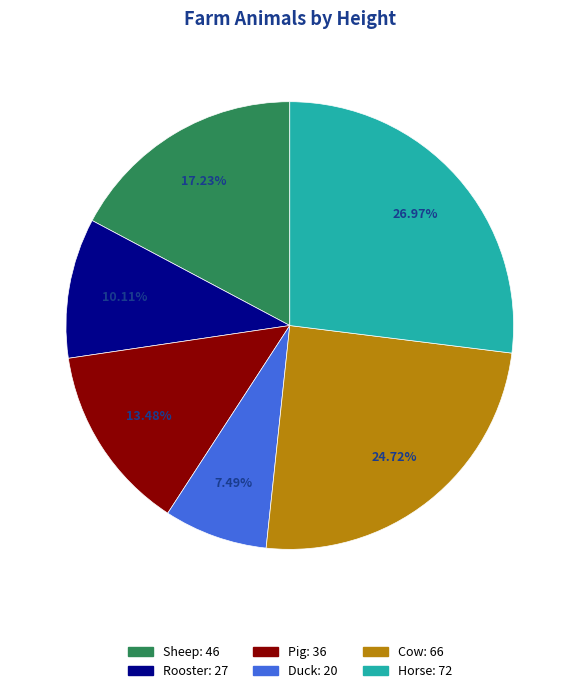

Which category has the biggest portion of the pie?

Horse